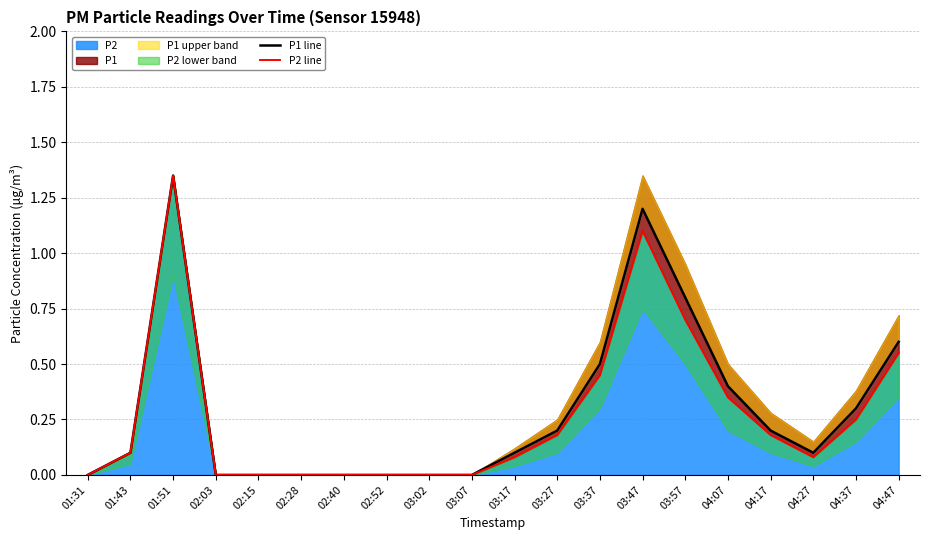

In P2 line, how many points are lower than both neighbors (excluding endpoints)?

1